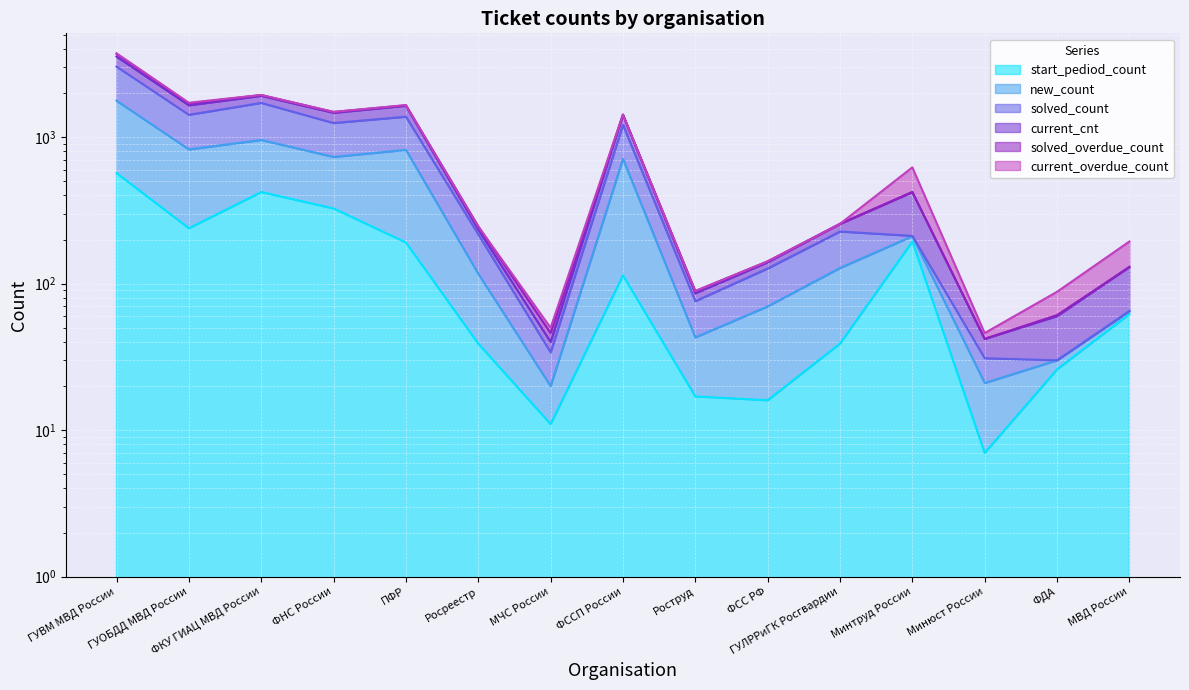

What is the maximum value for start_pediod_count?

569